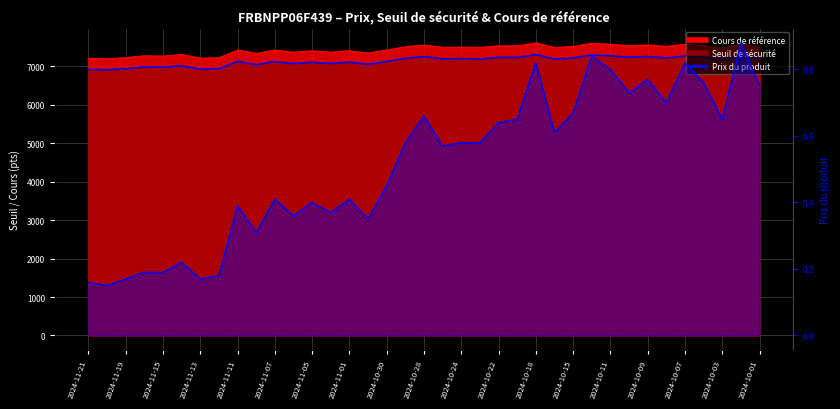

Reading left to right, list all the values displayed in this chart.

Prix du produit: 0.2	0.1	0.2	0.2	0.2	0.2	0.2	0.2	0.4	0.3	0.4	0.4	0.4	0.4	0.4	0.3	0.5	0.6	0.7	0.6	0.6	0.6	0.6	0.7	0.8	0.6	0.7	0.8	0.8	0.7	0.8	0.7	0.8	0.8	0.7	0.9	0.8
Seuil de sécurité: 6924.8	6910.5	6940.5	6987.1	6978.8	7019.3	6928.2	6937.9	7129.8	7045.1	7128.6	7074.8	7110.9	7076.8	7112.7	7056.4	7131.2	7210.7	7254.7	7197.6	7203.1	7197.6	7233.7	7234.8	7308.5	7192.3	7221.1	7298.0	7274.8	7239.9	7257.7	7220.5	7273.0	7239.7	7178.7	7274.5	7200.0
Cours de référence: 7213.3	7198.4	7229.6	7278.2	7269.6	7311.8	7216.8	7227.0	7426.9	7338.7	7425.6	7369.6	7407.1	7371.7	7409.1	7350.4	7428.4	7511.1	7556.9	7497.5	7503.3	7497.5	7535.1	7536.2	7613.1	7492.0	7522.0	7602.1	7577.9	7541.6	7560.1	7521.3	7576.0	7541.4	7477.8	7577.6	7500.0